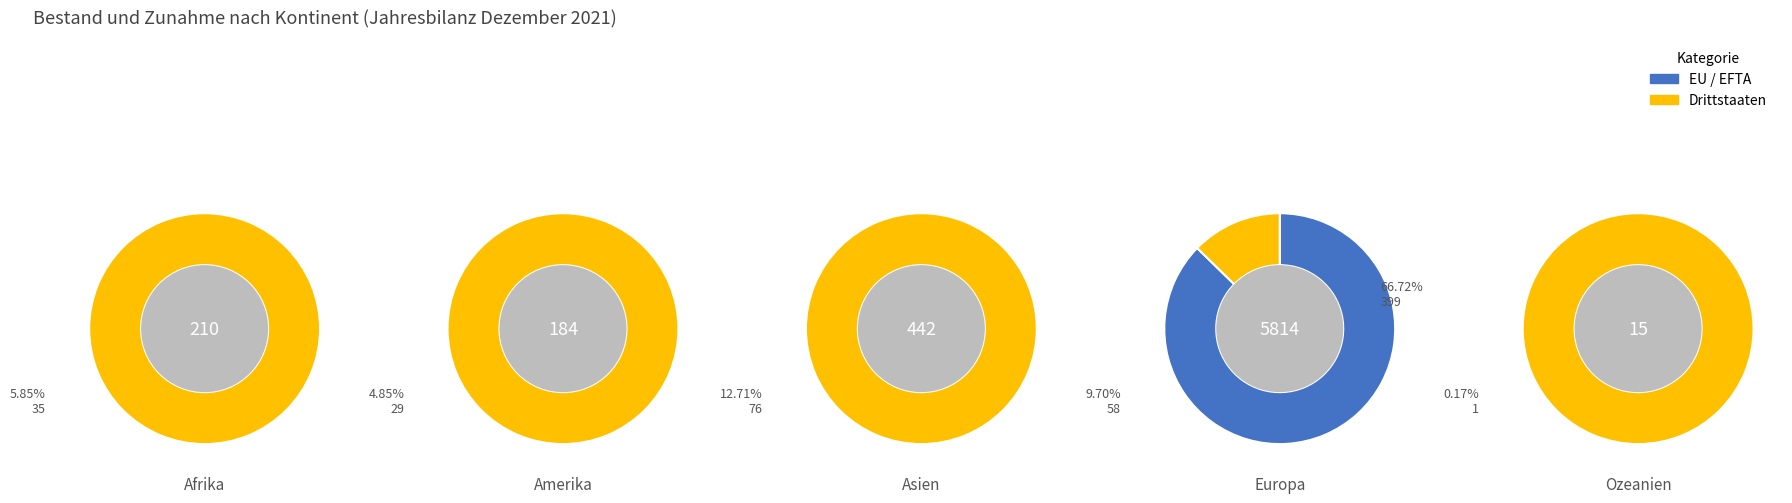

Combined, do 3 and 0 account for over 50%?

Yes